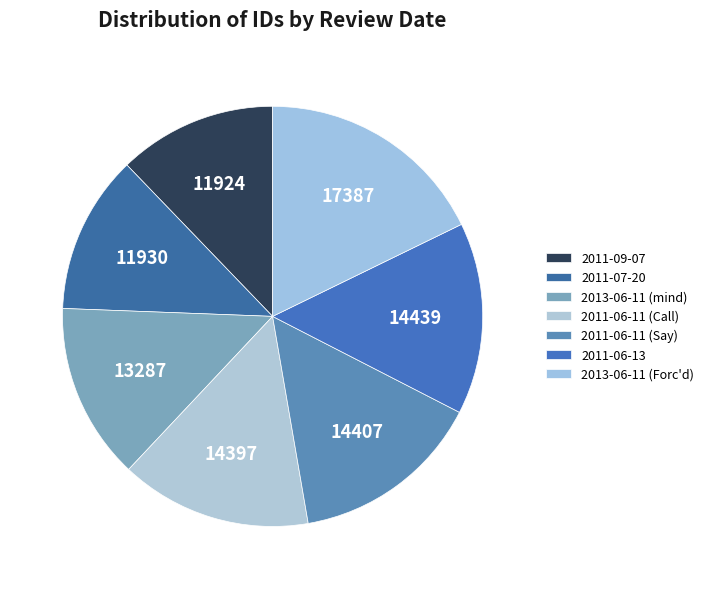

Which has a higher value, 2011-09-07 or 2011-06-11 (Say)?

2011-06-11 (Say)